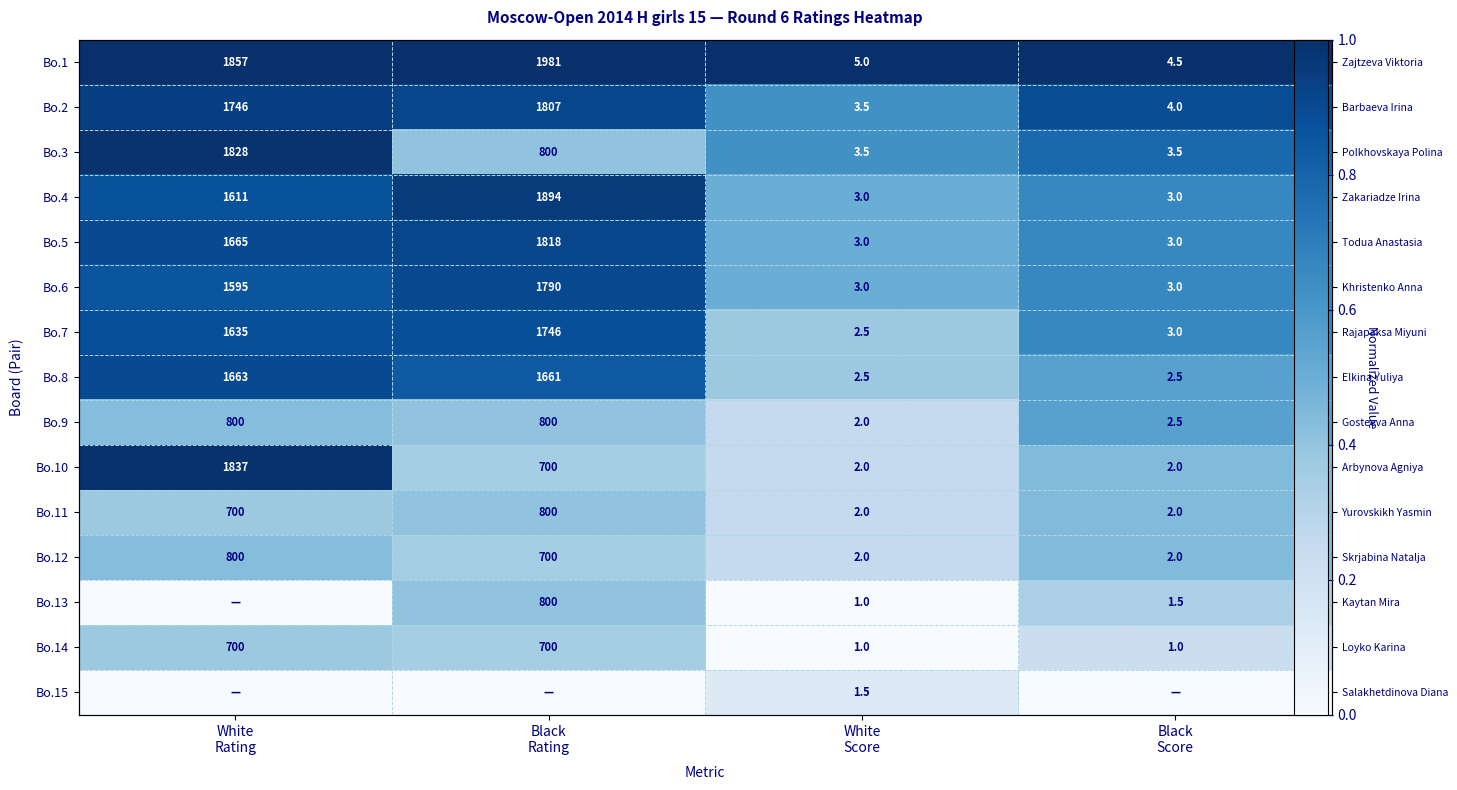

What is the average value of the Bo.6 series?

0.7